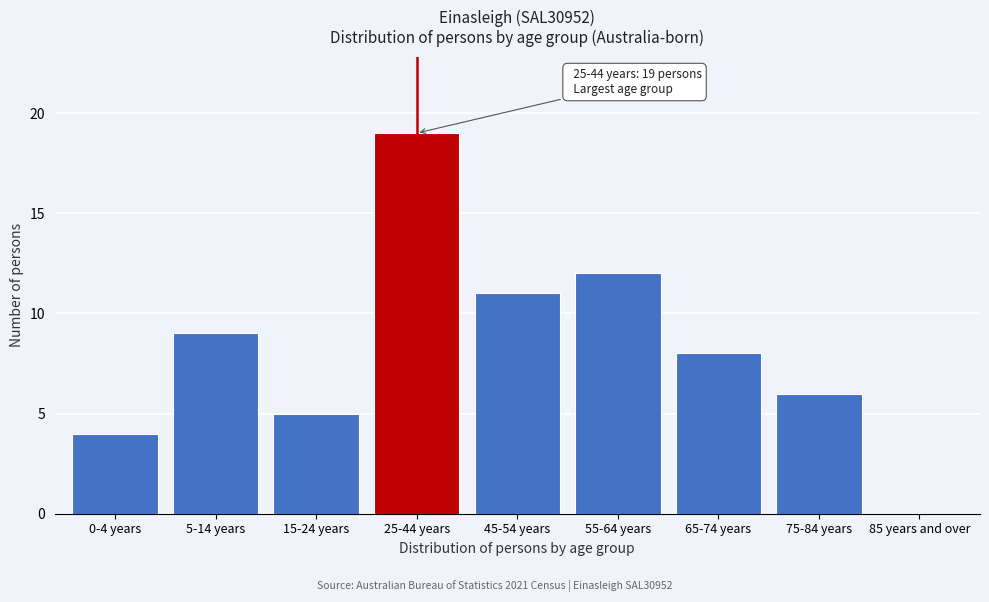

Reading right to left, what are all the values shown in this chart?

85 years and over=0	75-84 years=6	65-74 years=8	55-64 years=12	45-54 years=11	25-44 years=19	15-24 years=5	5-14 years=9	0-4 years=4